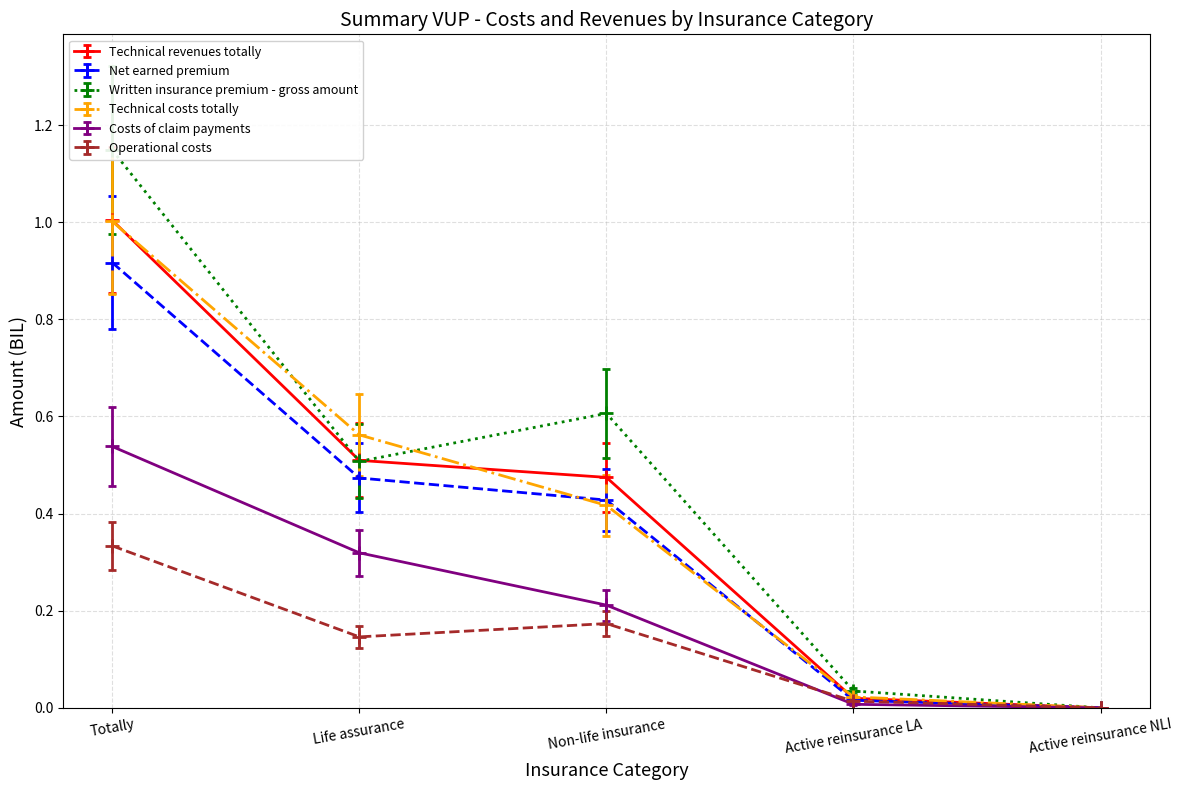

At Active reinsurance LA, list the series in order from smallest to largest.

Costs of claim payments, Net earned premium, Operational costs, Technical revenues totally, Technical costs totally, Written insurance premium - gross amount